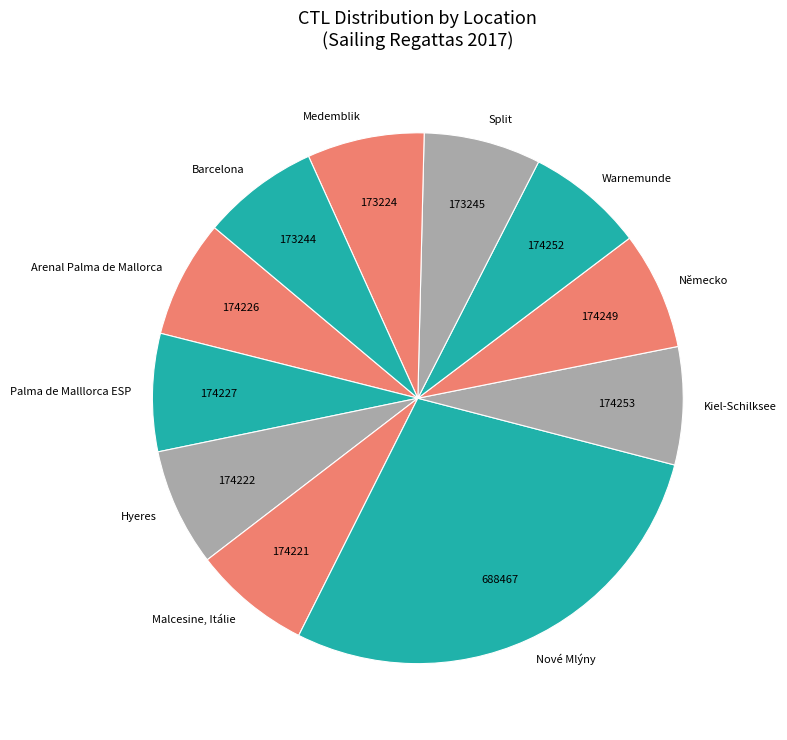

Is it true that Hyeres is 1% of the pie?

False